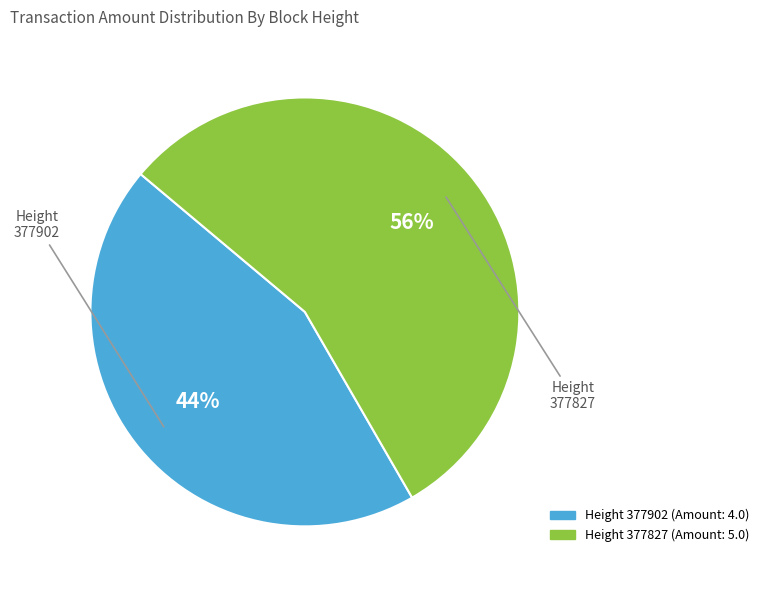

To the nearest percent, what is the average slice percentage?

50%